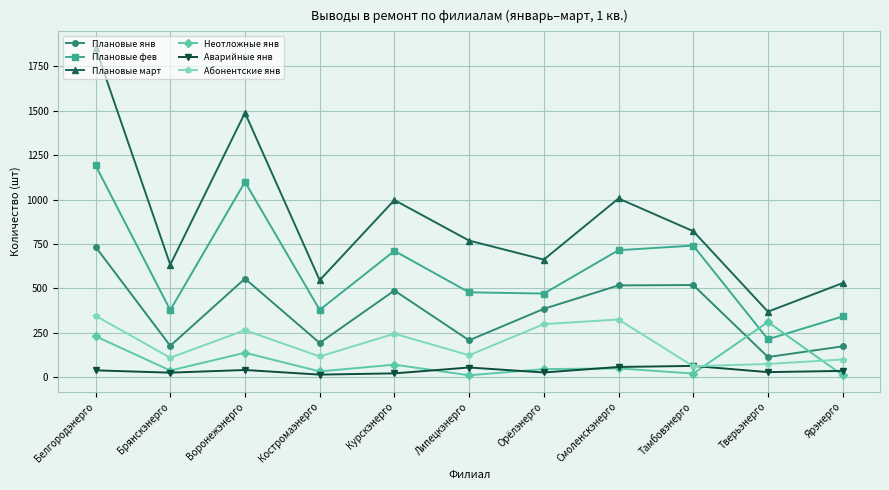

True or false: Абонентские янв has a value of 265 at Воронежэнерго.

True